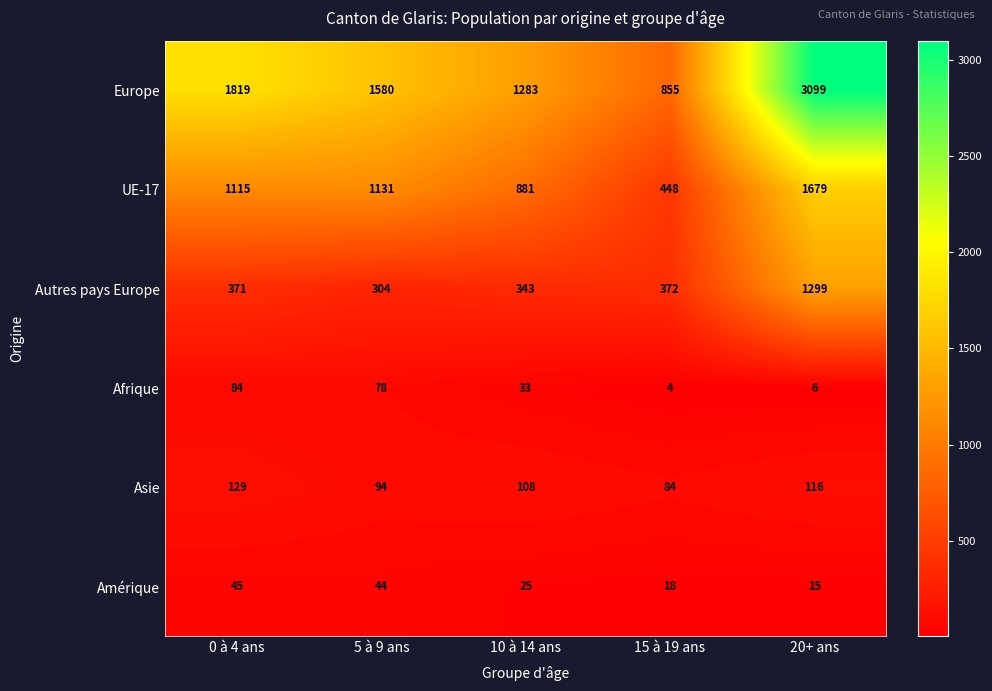

How many data points in Asie are less than 108?

2